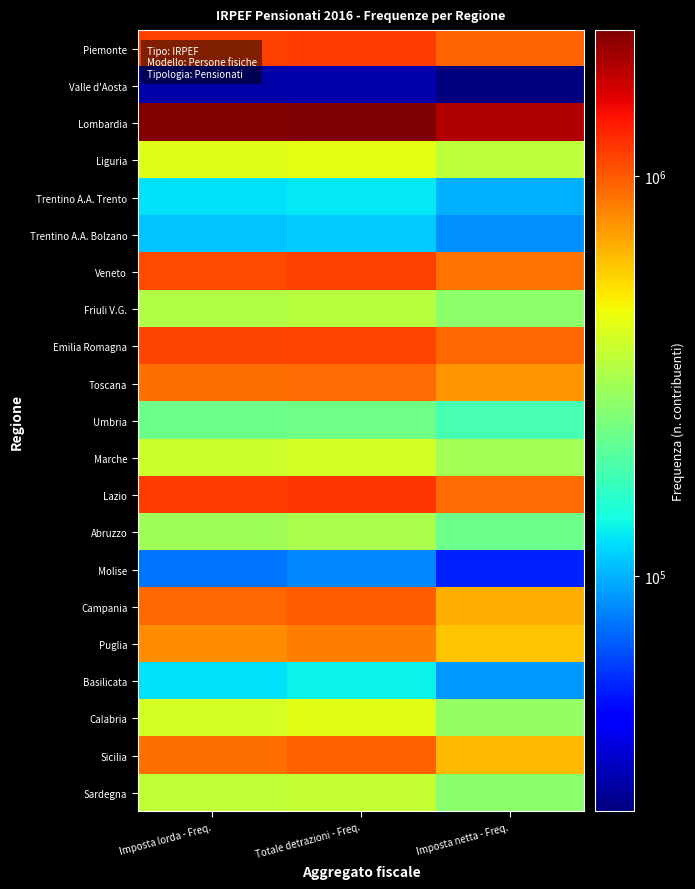

How many categories are shown in the chart?

3